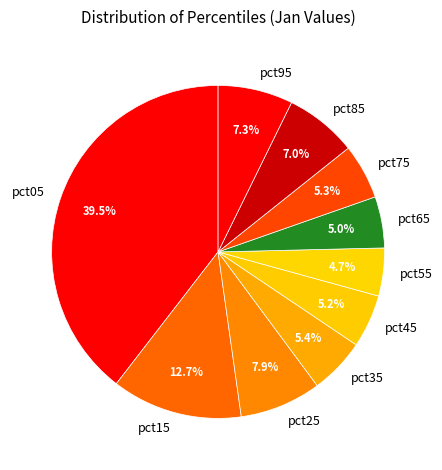

Is pct55 the majority of the pie?

No